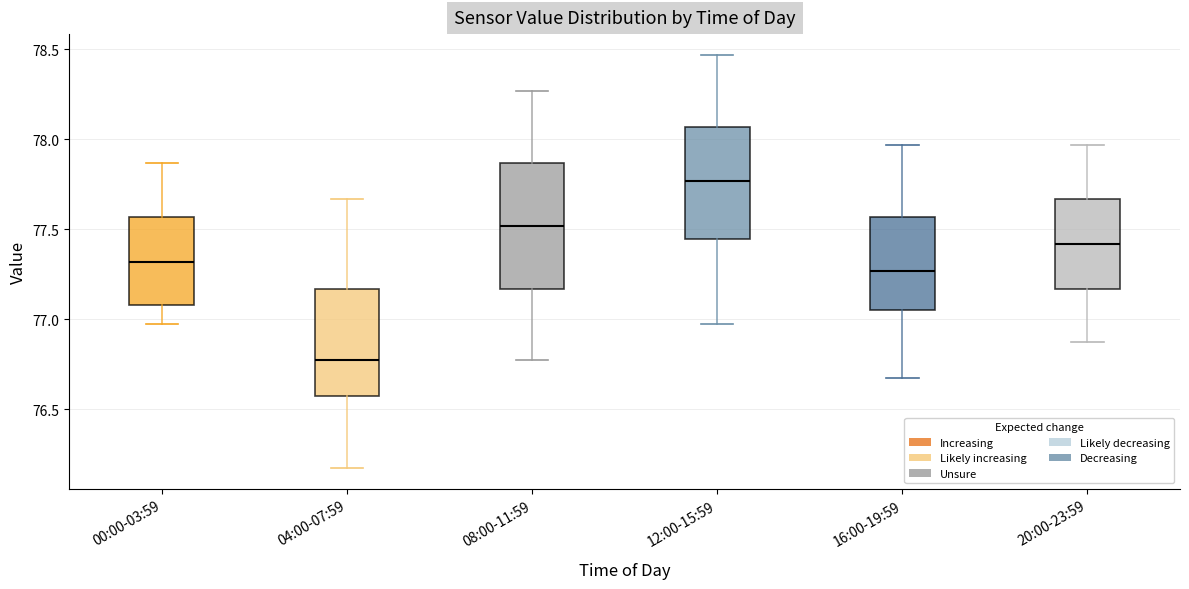

Reading left to right, read every box against the y-axis: the position of its median line, the range the box covers, and the ends of its whiskers. The values are not printed on the chart, so give them approximately, as read against the axis.

00:00-03:59: median 77.30, box 77.10 to 77.55, whiskers 76.95 to 77.85
04:00-07:59: median 76.75, box 76.55 to 77.15, whiskers 76.15 to 77.65
08:00-11:59: median 77.50, box 77.15 to 77.85, whiskers 76.75 to 78.25
12:00-15:59: median 77.75, box 77.45 to 78.05, whiskers 76.95 to 78.45
16:00-19:59: median 77.25, box 77.05 to 77.55, whiskers 76.65 to 77.95
20:00-23:59: median 77.40, box 77.15 to 77.65, whiskers 76.85 to 77.95